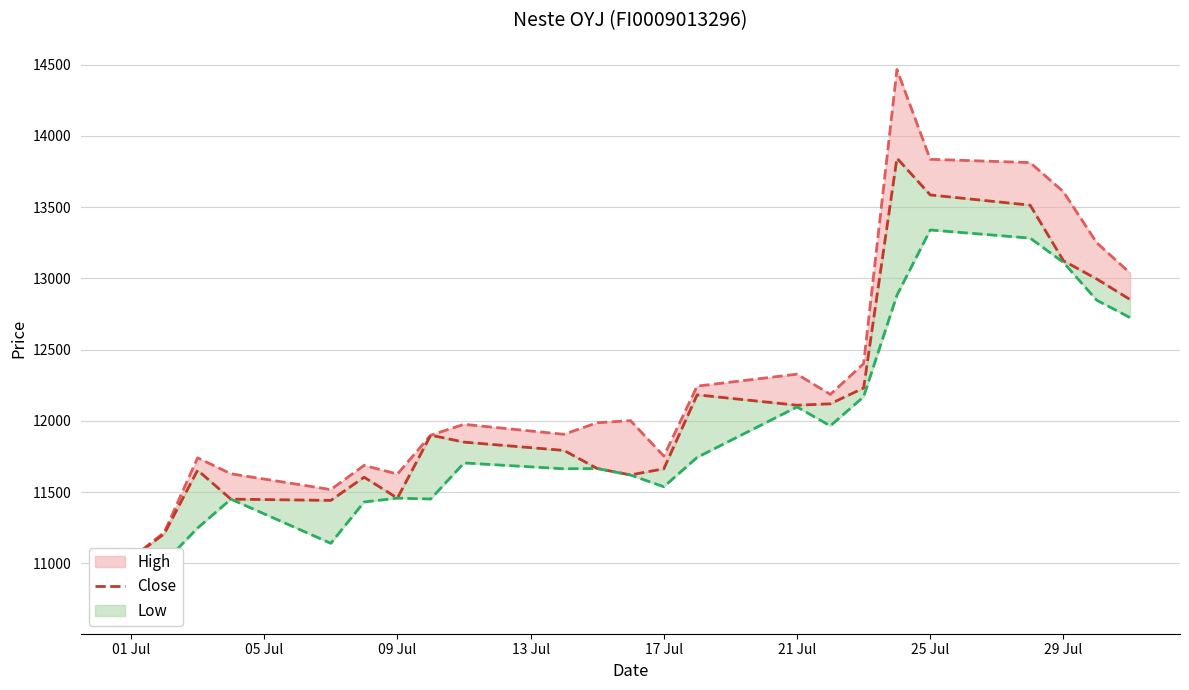

Reading left to right, extract all data points from this chart.

11032	11207	11653	11450	11441	11604	11457	11899	11850	11792	11665	11620	11663	12182	12109	12119	12230	13843	13585	13513	13123	12995	12851